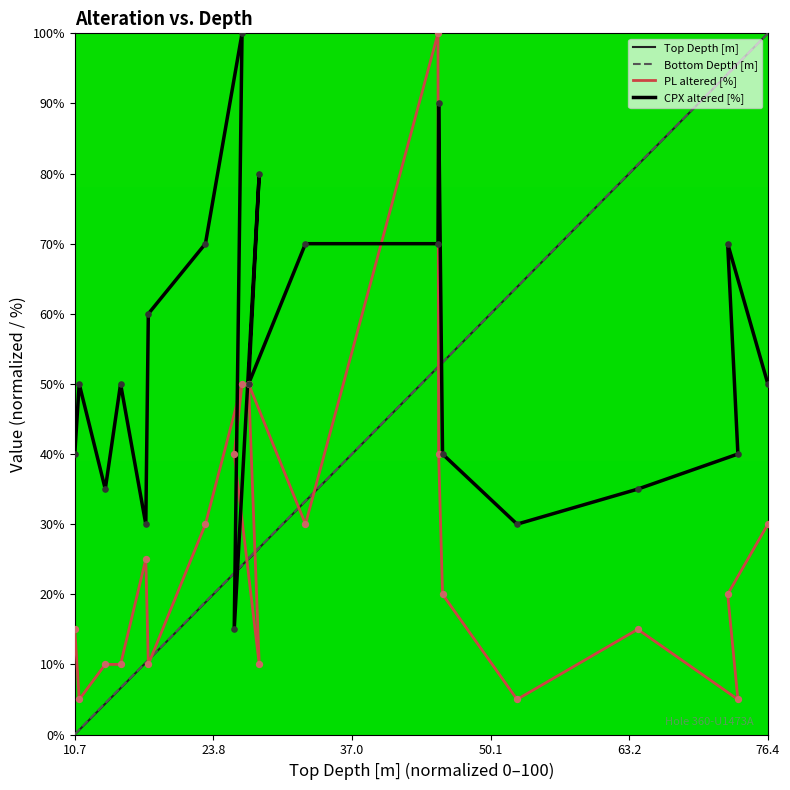

Which series has the largest total across all categories?

CPX altered [%]